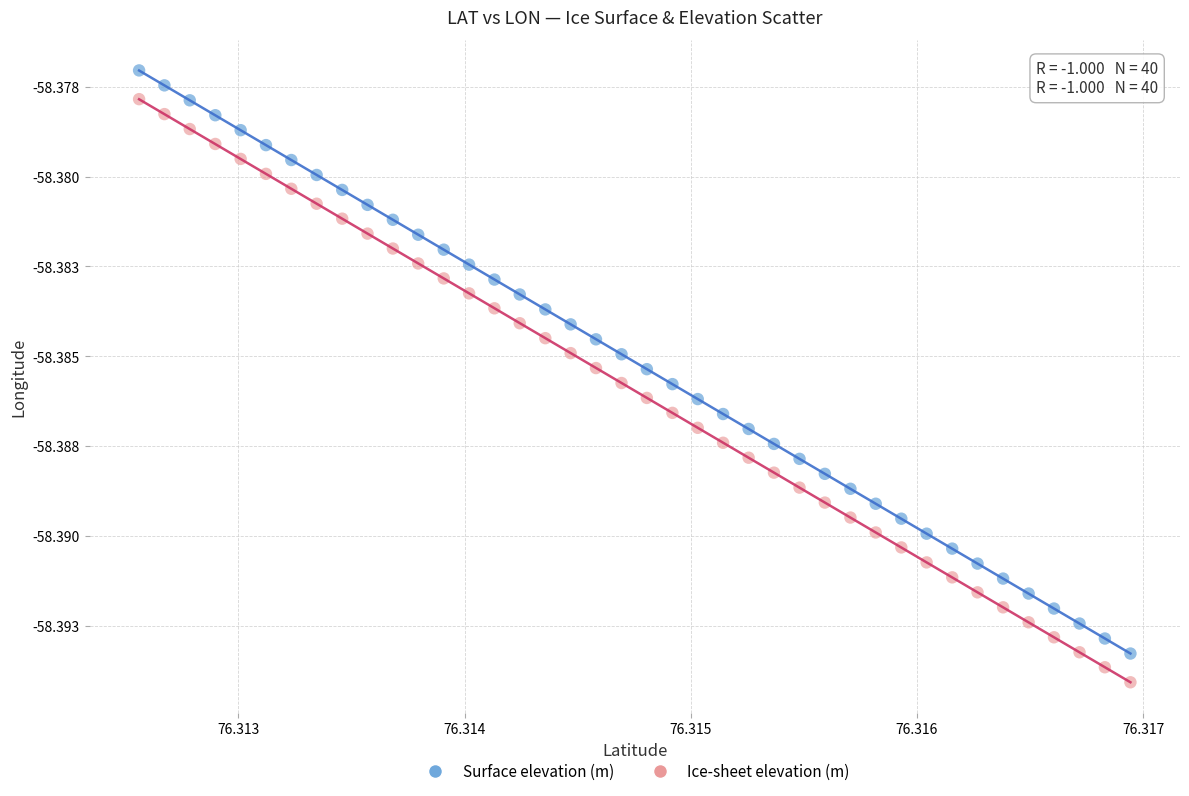

What are all the series names shown in the legend?

Surface elevation (m), Ice-sheet elevation (m)